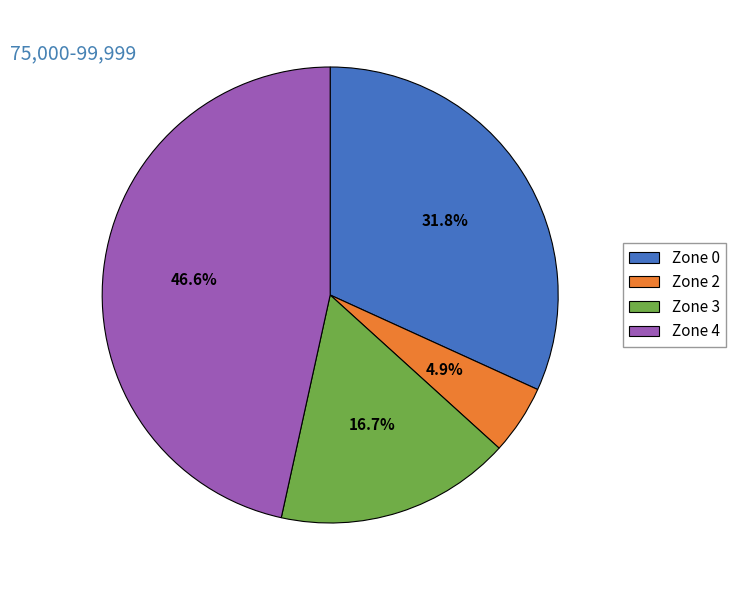

What is the total percentage of Zone 3 and Zone 4?

63.3%